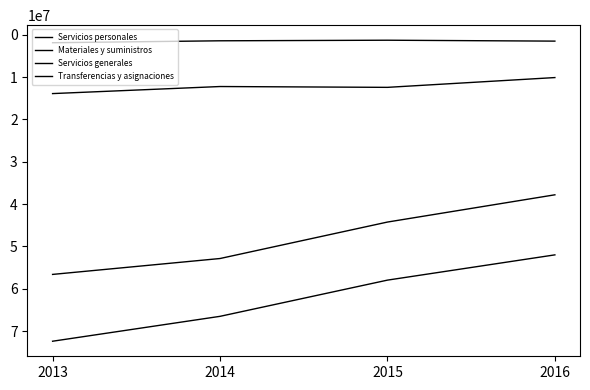

At which label does Servicios personales reach its minimum?

2016